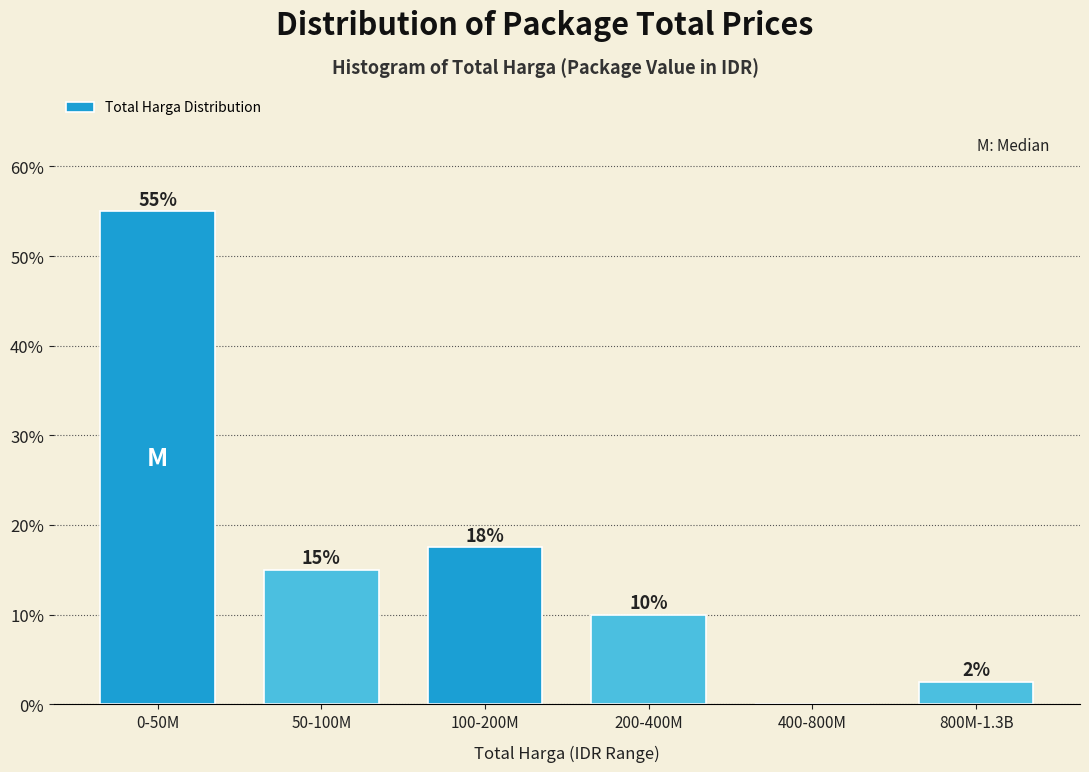

Where does the data first go above 15?

0-50M